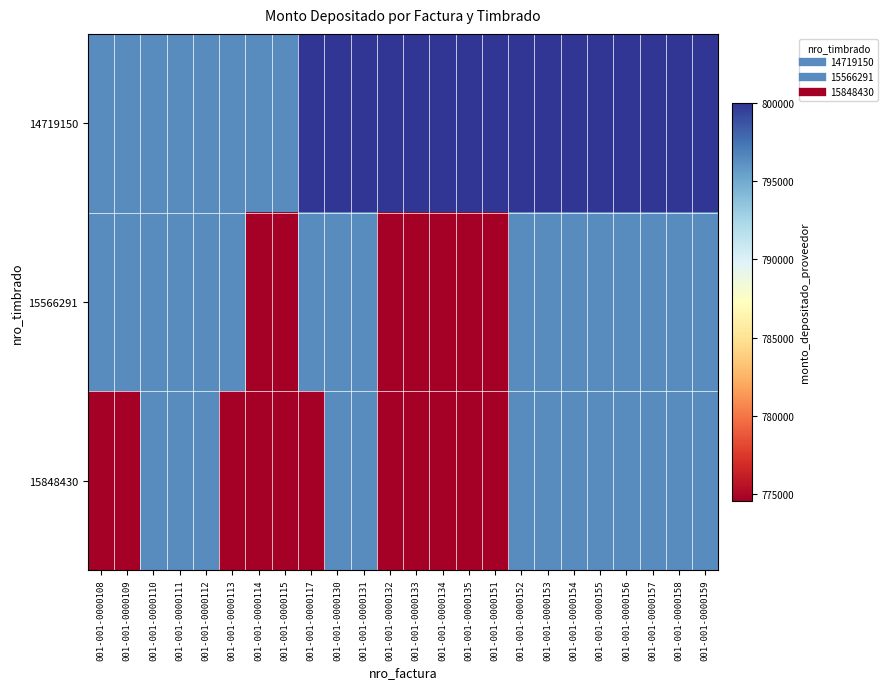

What is the spread (max minus min) of values at 001-001-0000153?

3637